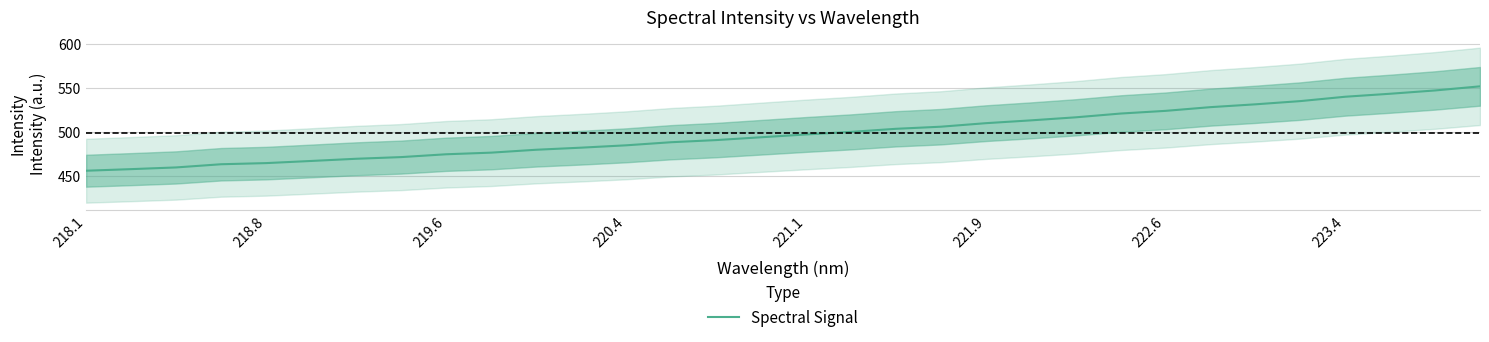

What is the minimum value shown in the chart?

455.6